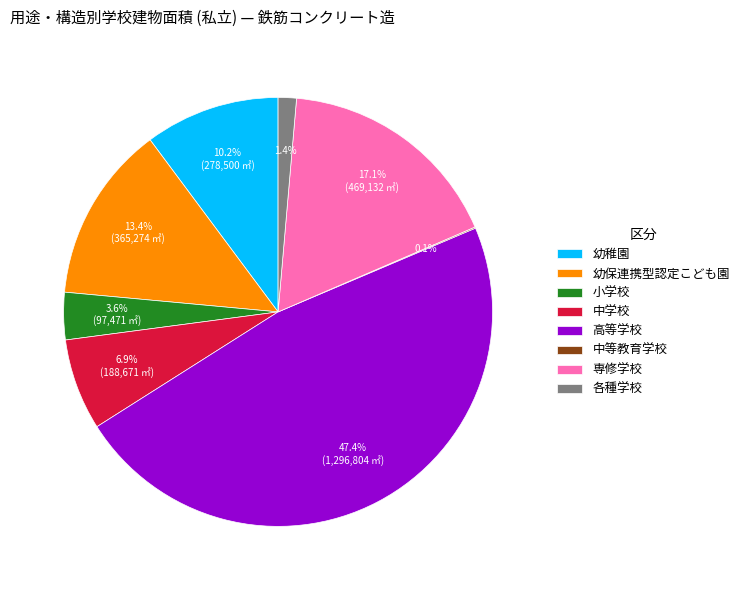

Combined, do 小学校 and 中学校 account for over 50%?

No